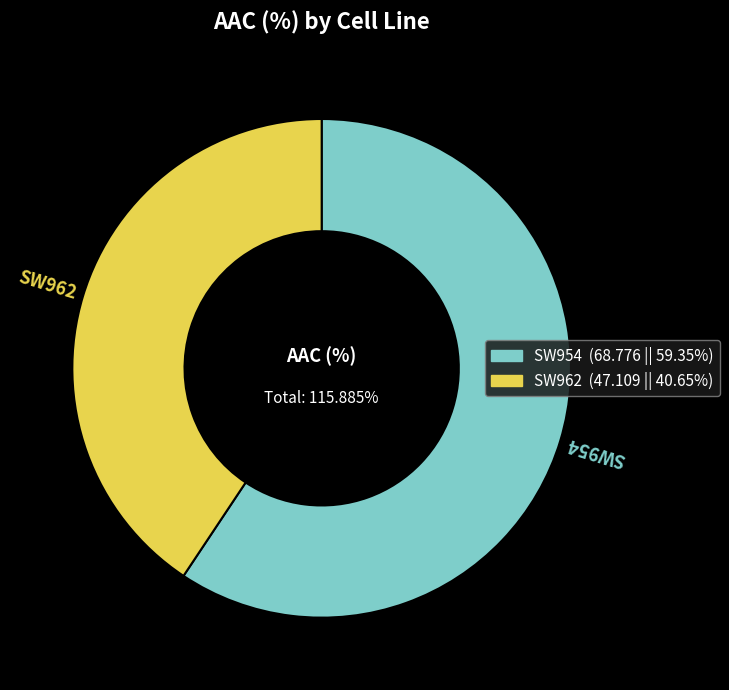

What percentage is the SW954 slice, to the nearest percent?

59%